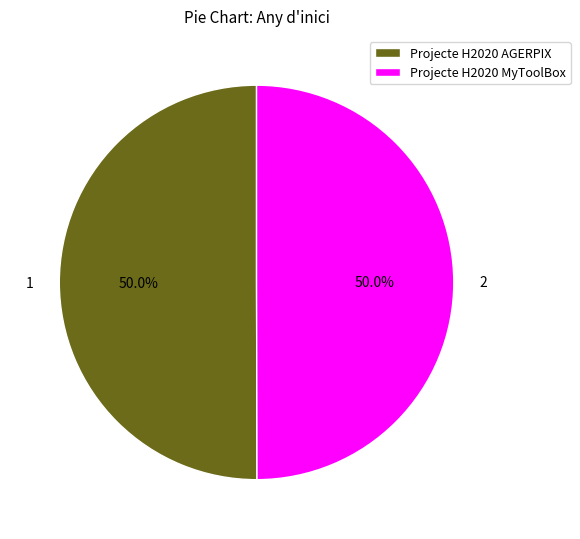

To the nearest percent, what portion does Projecte H2020 AGERPIX represent?

50%